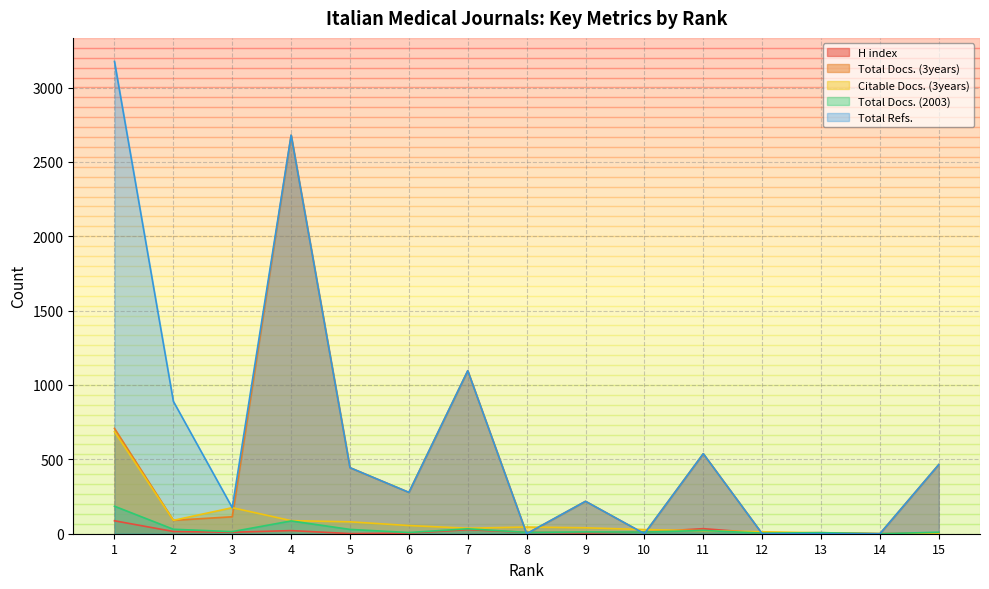

Rank the categories by H index value from lowest to highest.

14, 5, 6, 12, 9, 15, 13, 8, 3, 10, 2, 4, 7, 11, 1